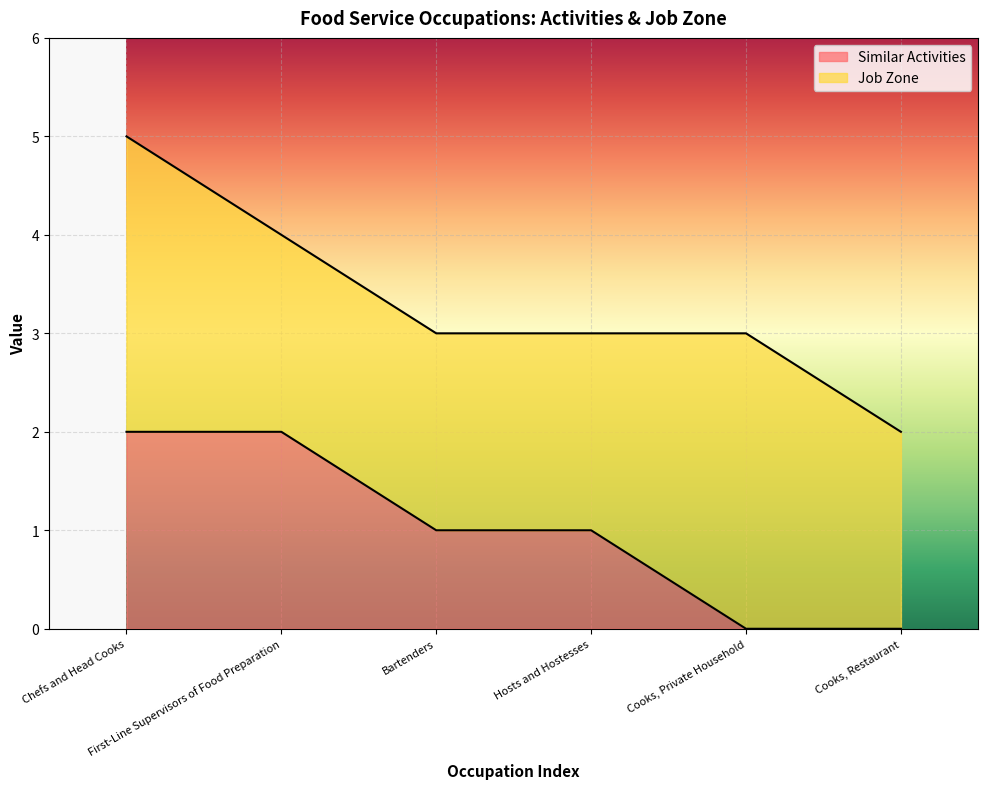

What is the approximate value at Hosts and Hostesses?

1